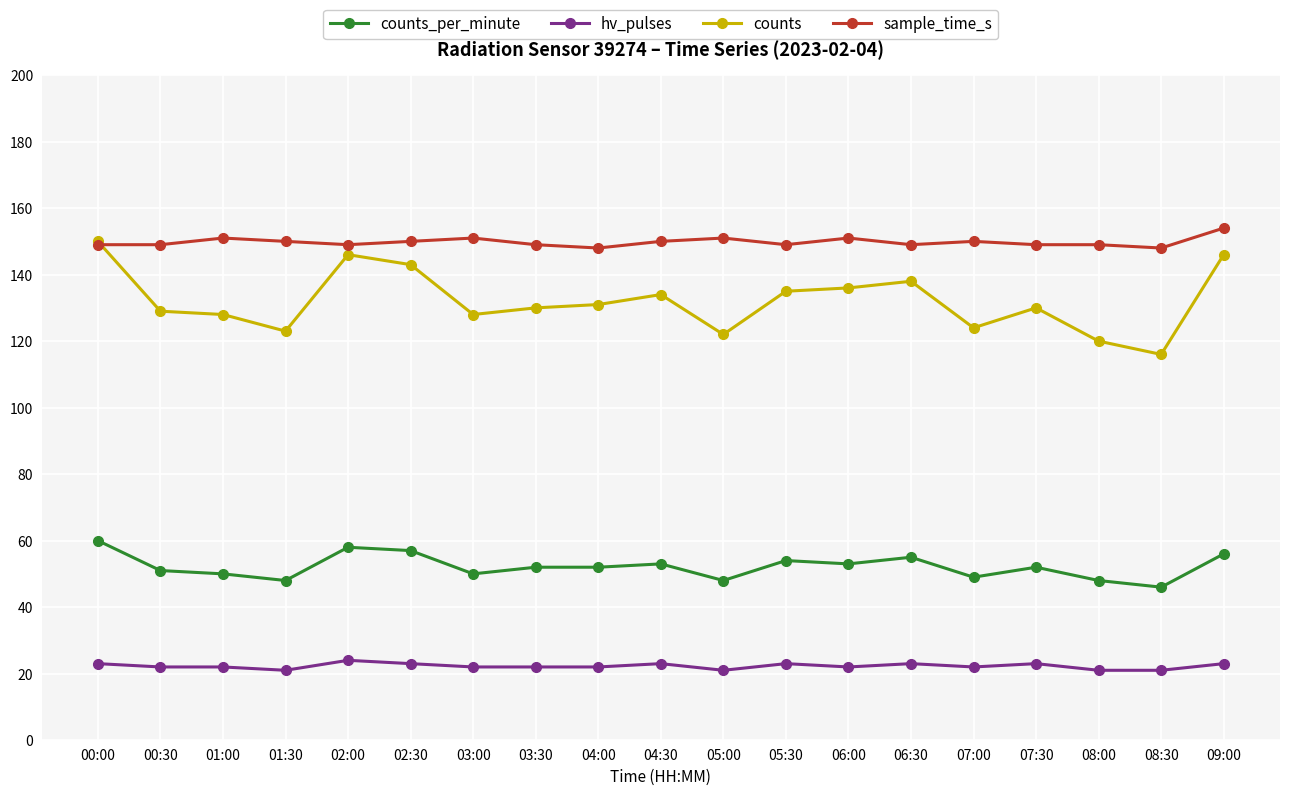

What is the minimum value for hv_pulses?

21